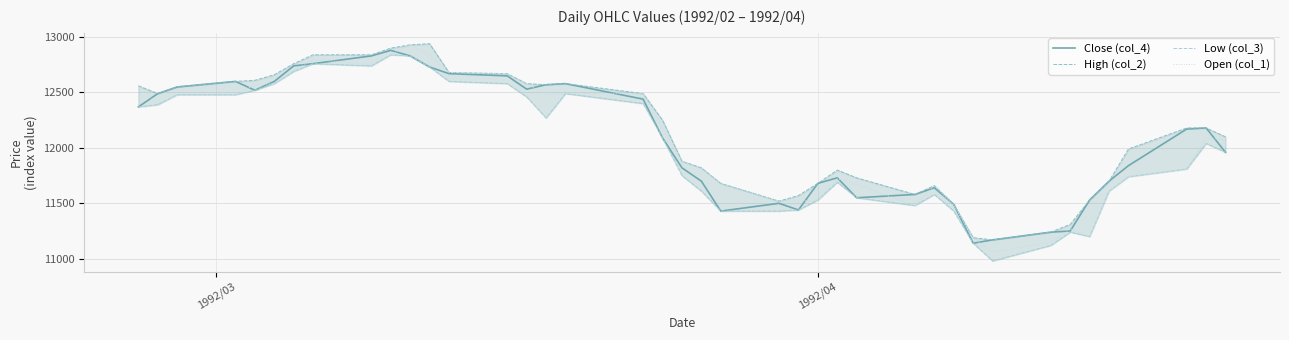

What is the difference between the second highest and second lowest values in the Close (col_4) series?

1660